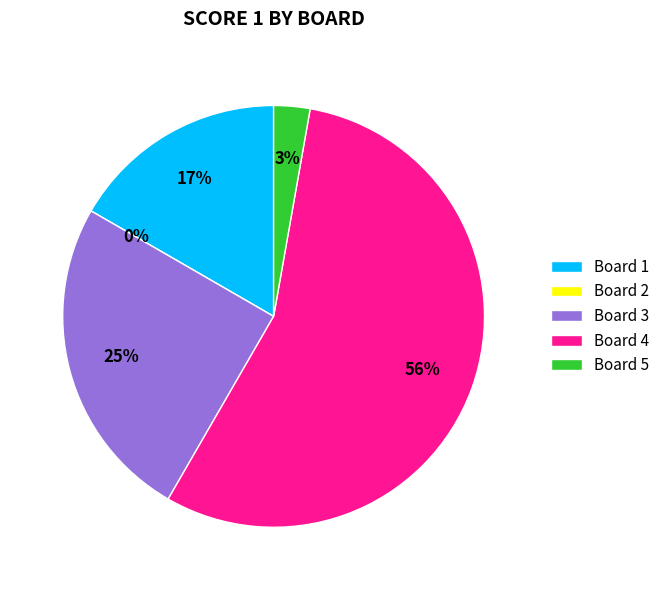

What portion of the pie excludes Board 3?

75.0%